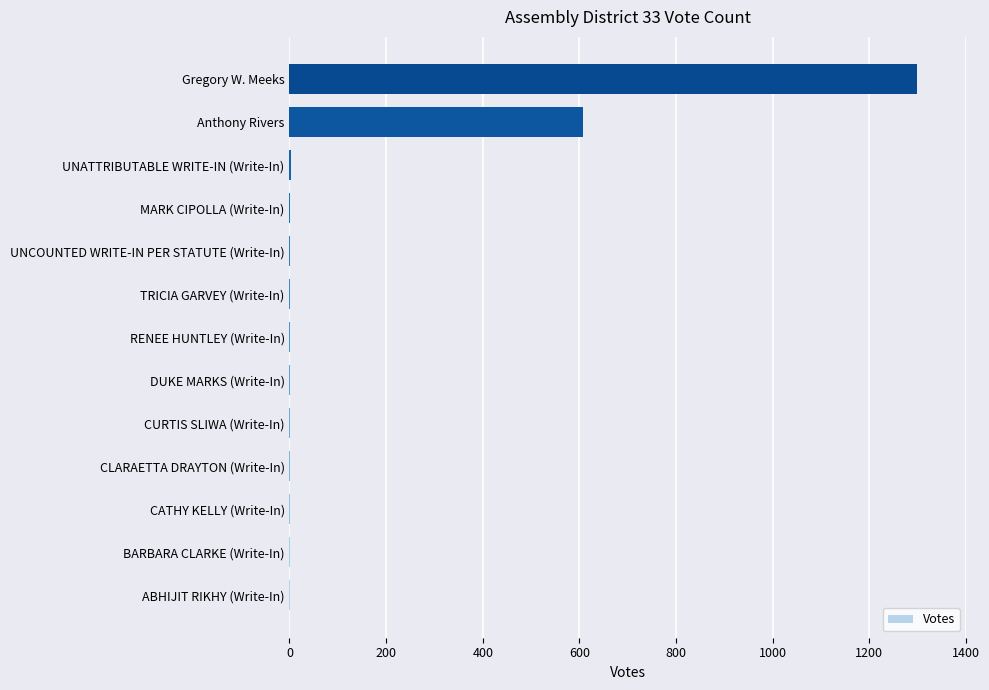

Where is the data nearest to the value 650?

Anthony Rivers